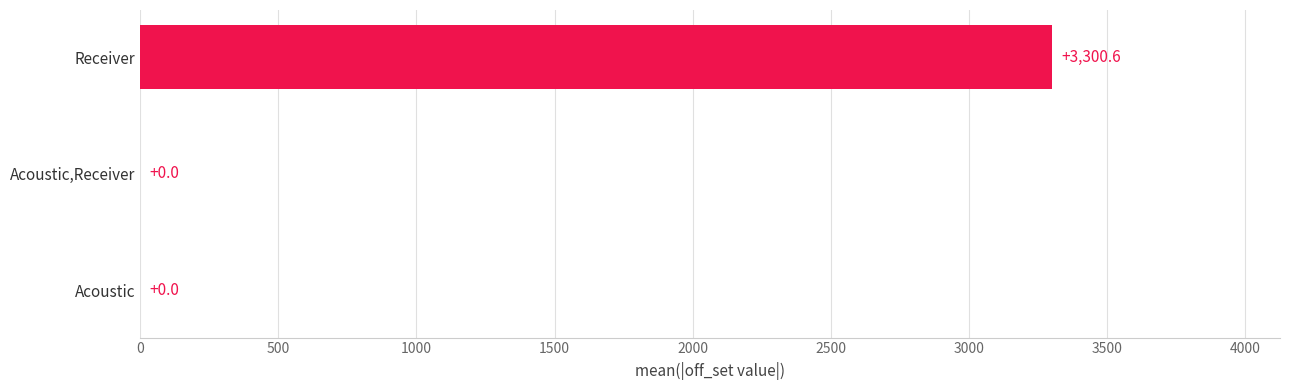

Which has a higher value, Receiver or Acoustic?

Receiver